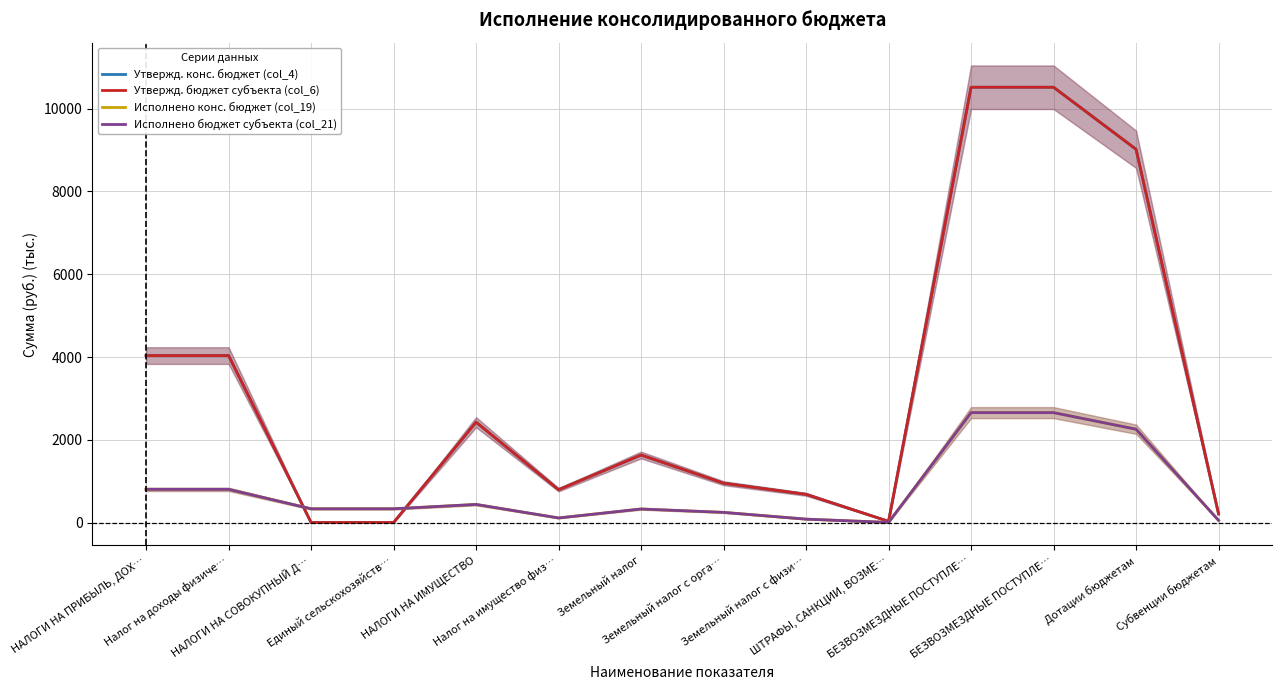

Between Налог на имущество физ… and БЕЗВОЗМЕЗДНЫЕ ПОСТУПЛЕ…, which series saw the biggest shift?

Утвержд. конс. бюджет (col_4)